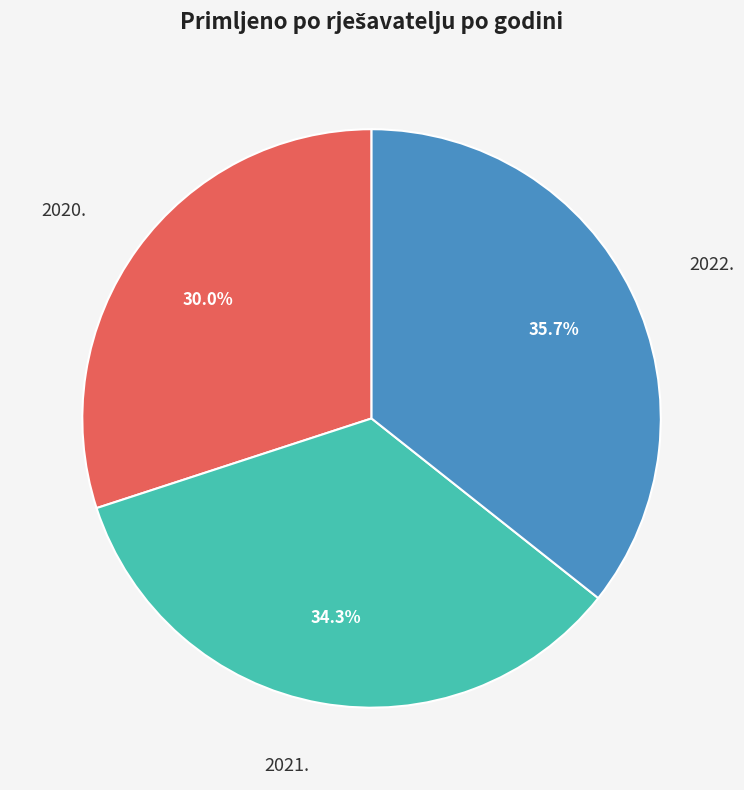

Which category has the biggest portion of the pie?

2022.